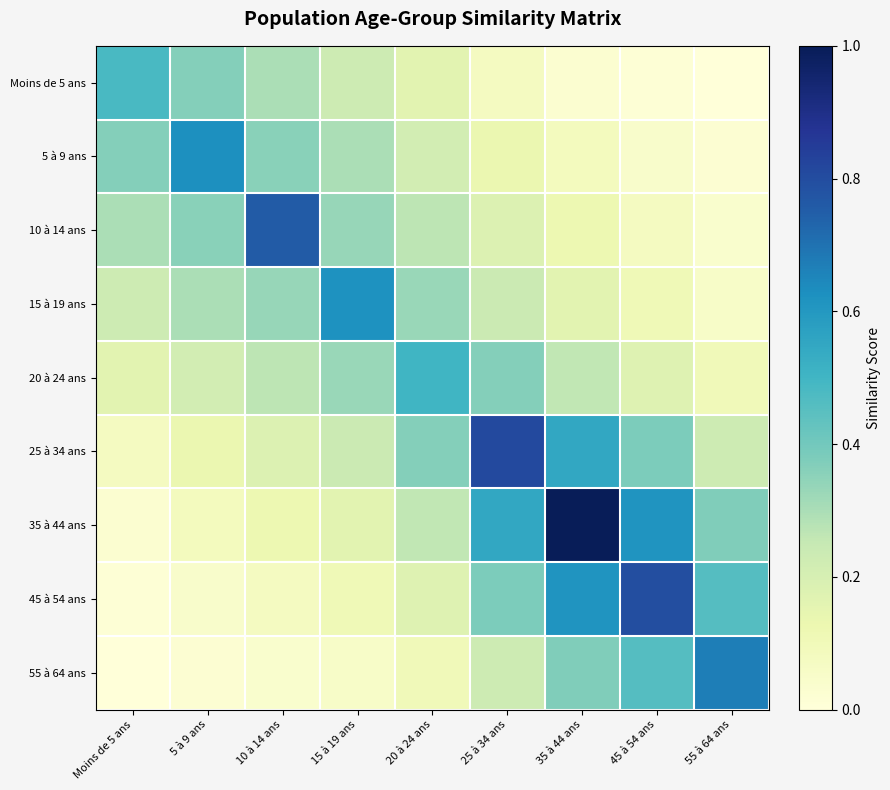

How many categories are shown in the chart?

9